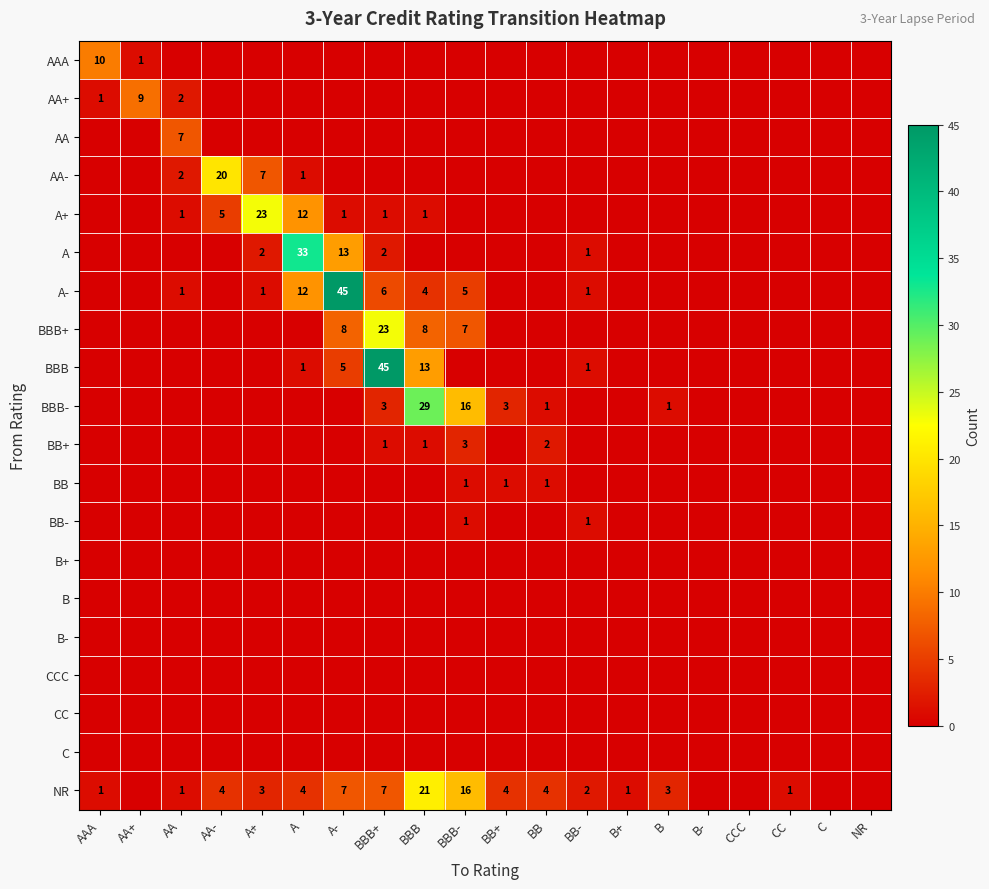

Between BB and BB-, which is larger?

BB